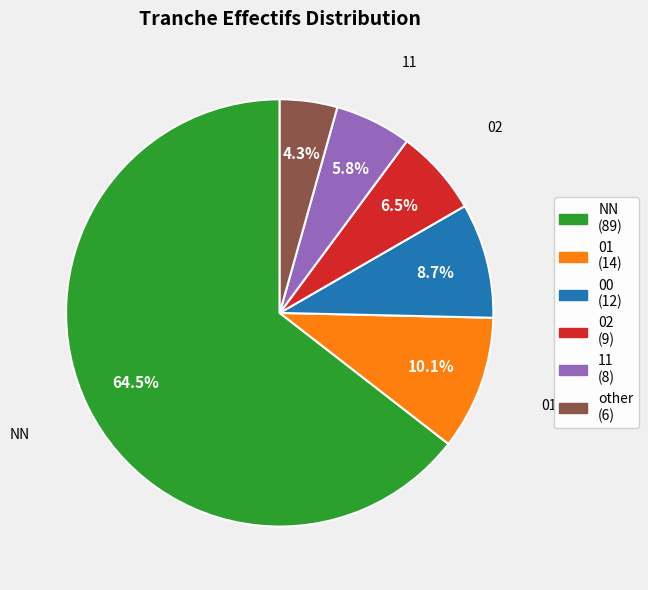

Does any single category account for the majority?

Yes